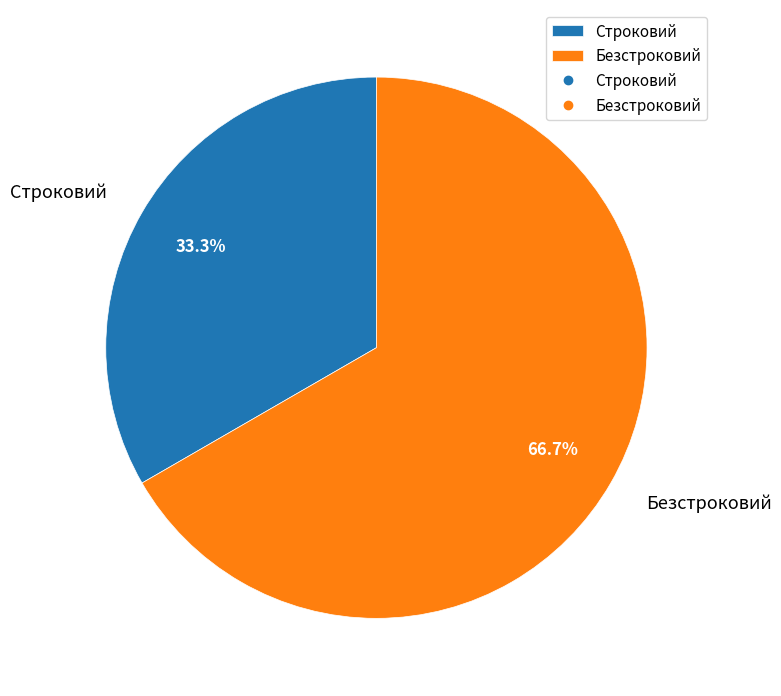

Is it true that Безстроковий is 67% of the pie?

True